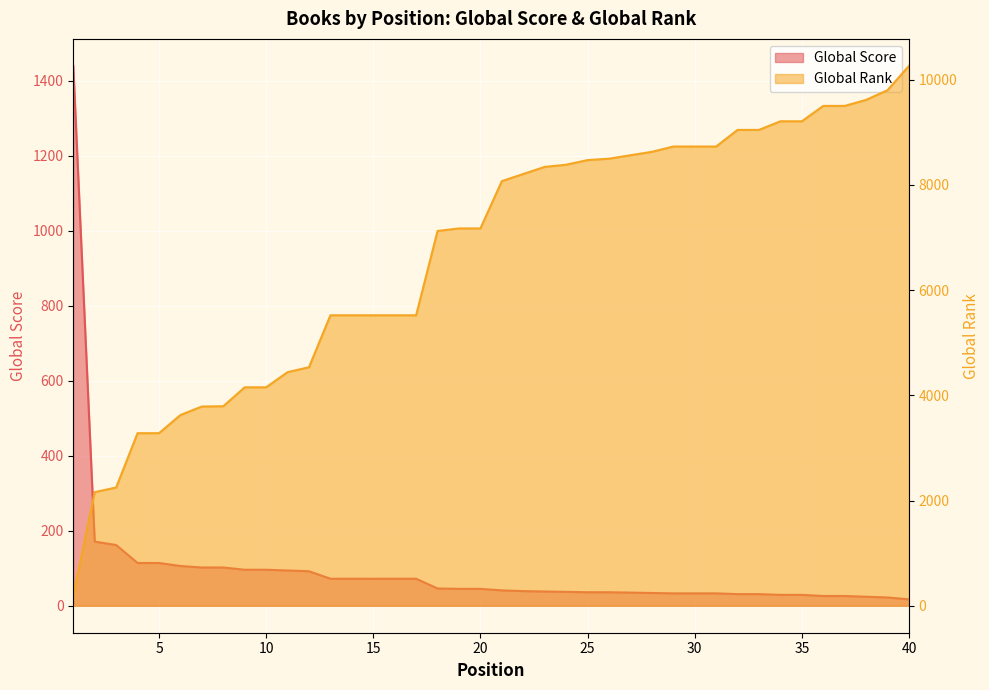

Which series has the largest range (max minus min)?

Global Rank